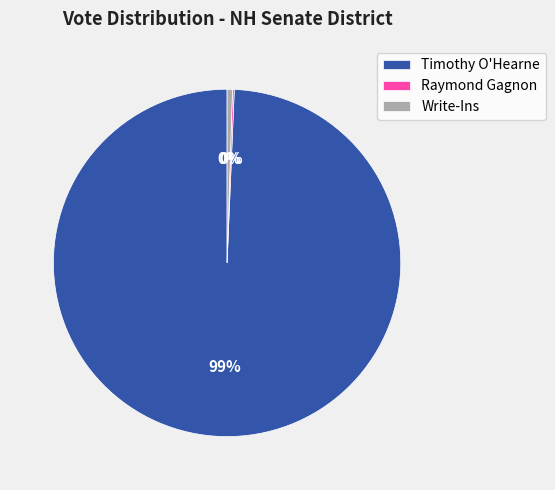

Combined, do Write-Ins and Timothy O'Hearne account for over 50%?

Yes